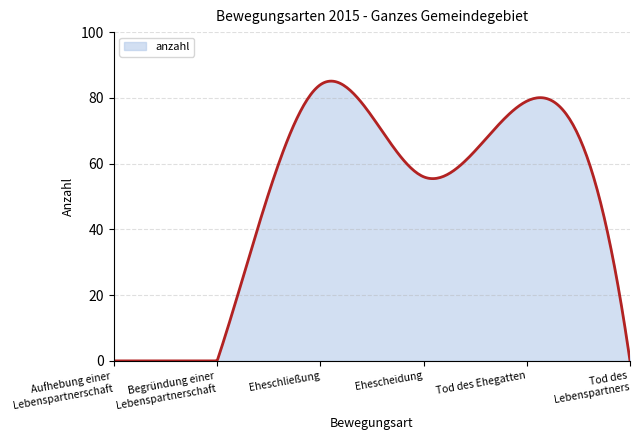

What is the maximum value shown in the chart?

85.1